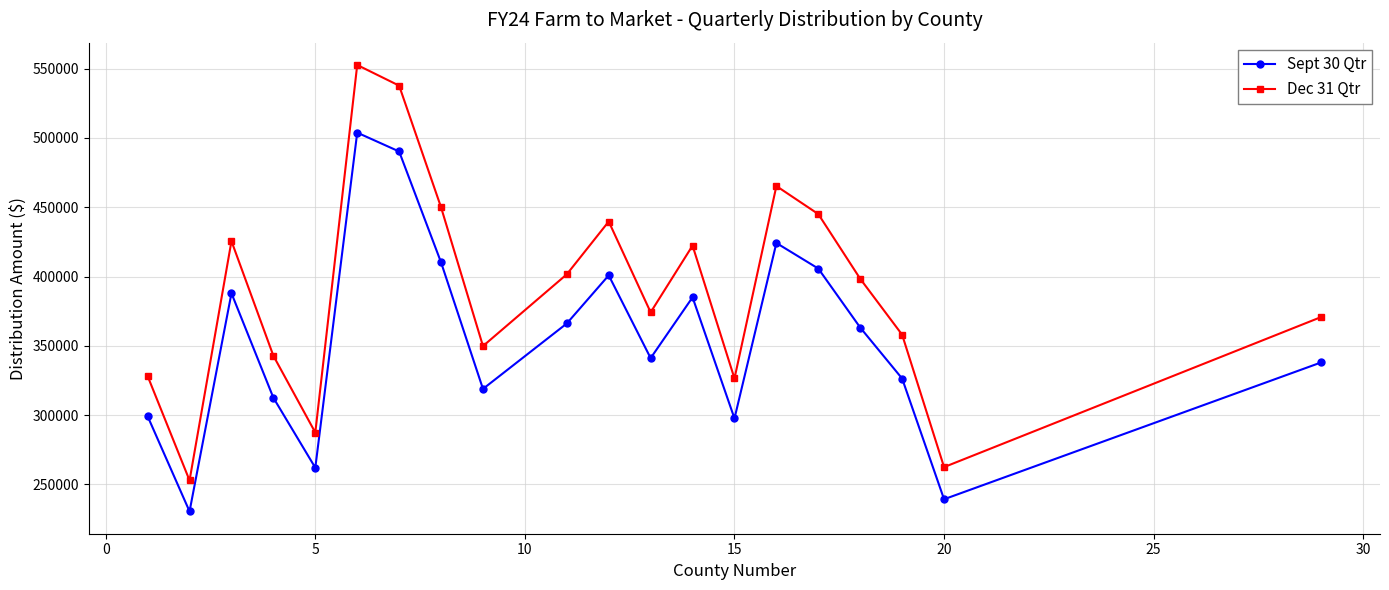

How many lines are shown in the chart?

2